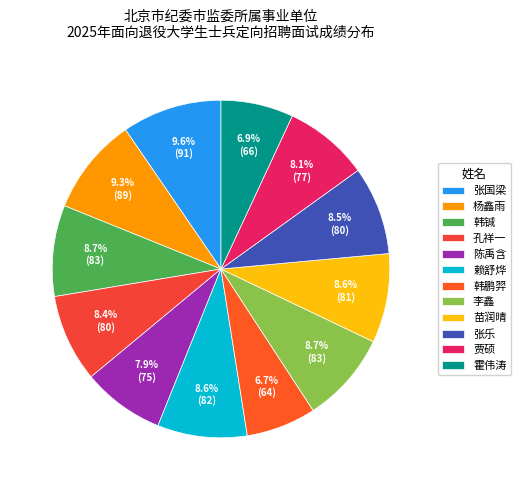

How many slices are in this pie chart?

12